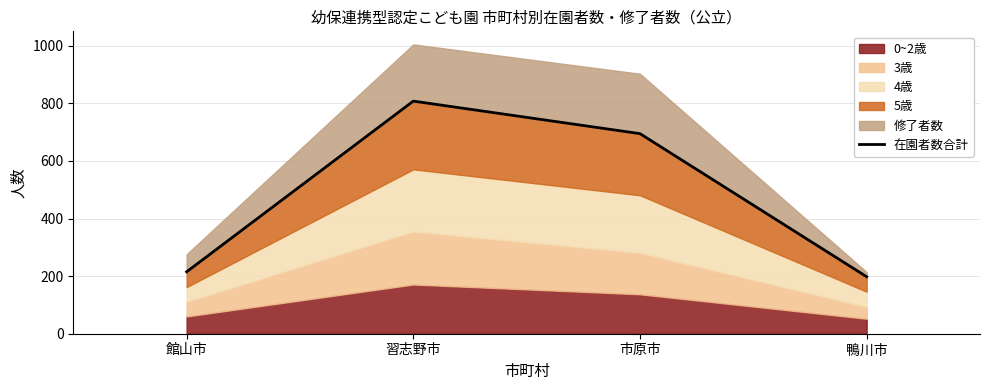

Is it true that the value at 鴨川市 is 279?

False